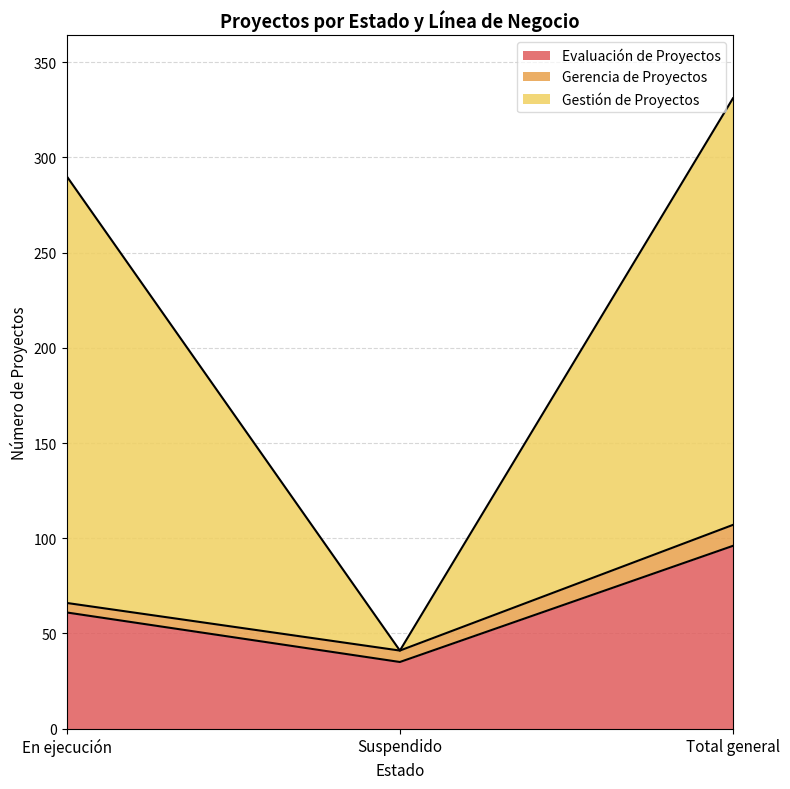

The Evaluación de Proyectos series shows 35 at Suspendido. True or false?

True